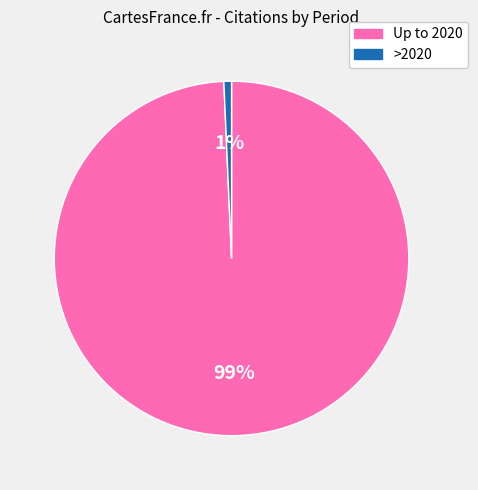

Count the number of slices in the pie.

2